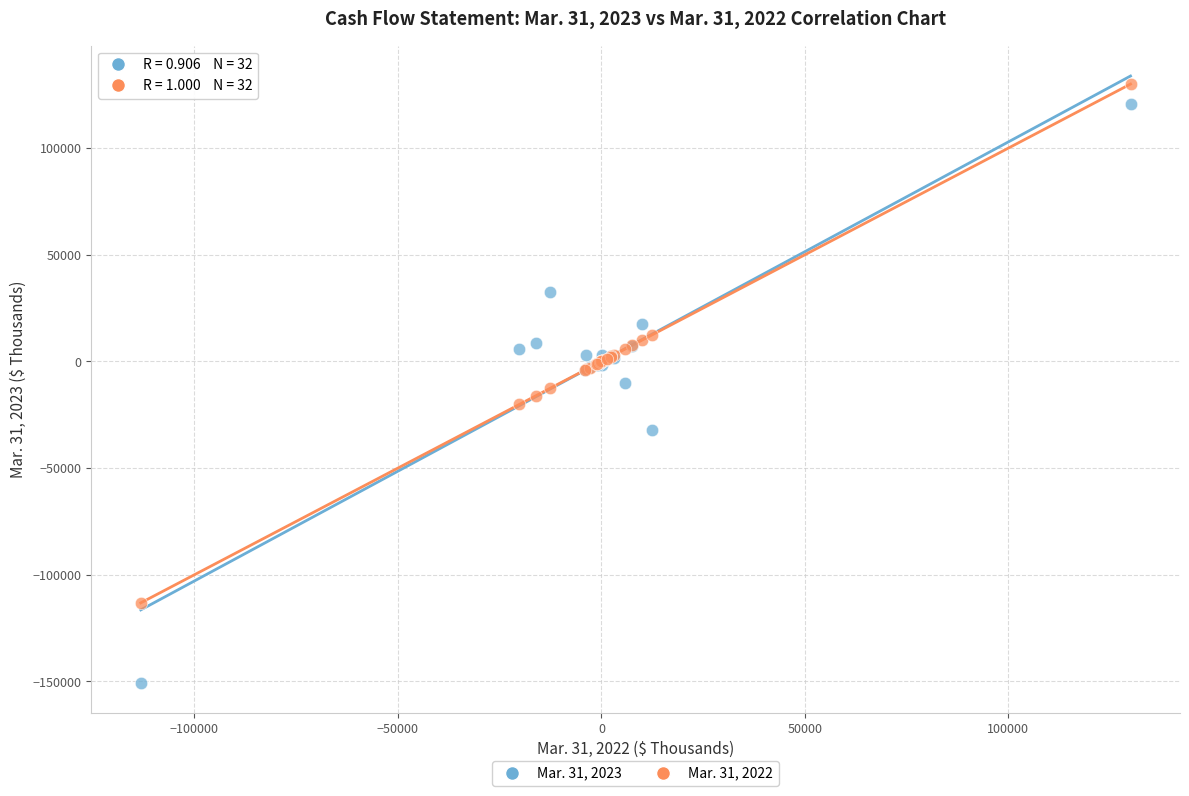

Which series reaches the minimum Y coordinate?

Mar. 31, 2023